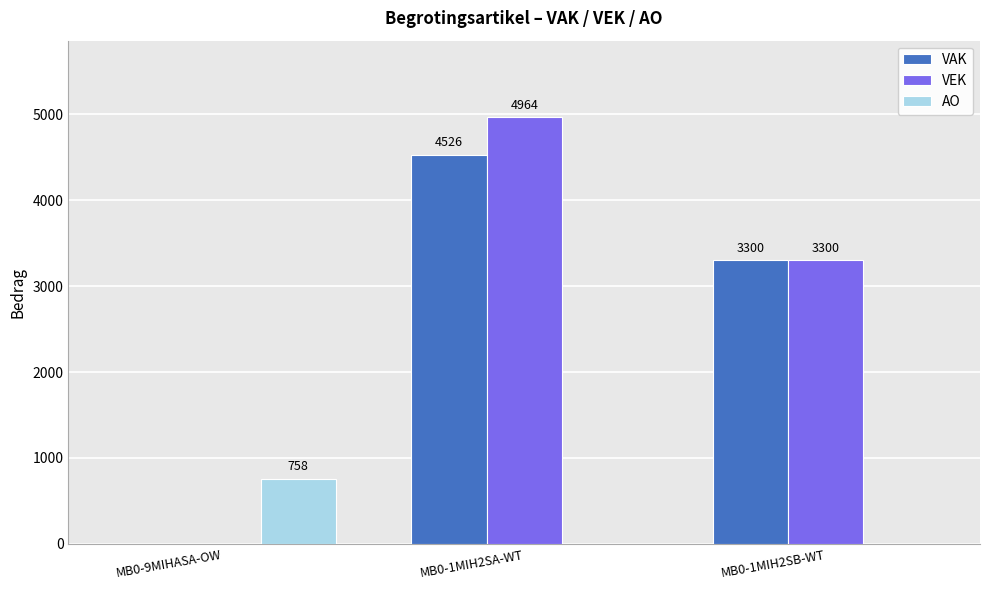

Count the VAK values in the range 0 to 4526.

3